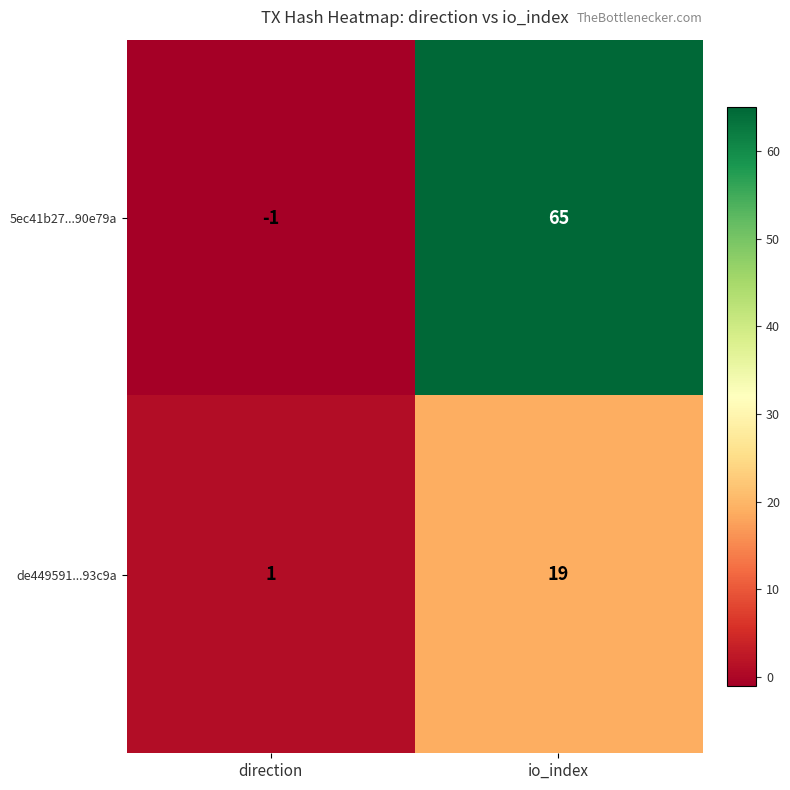

The value of 5ec41b27...90e79a at direction is -2. True or false?

False